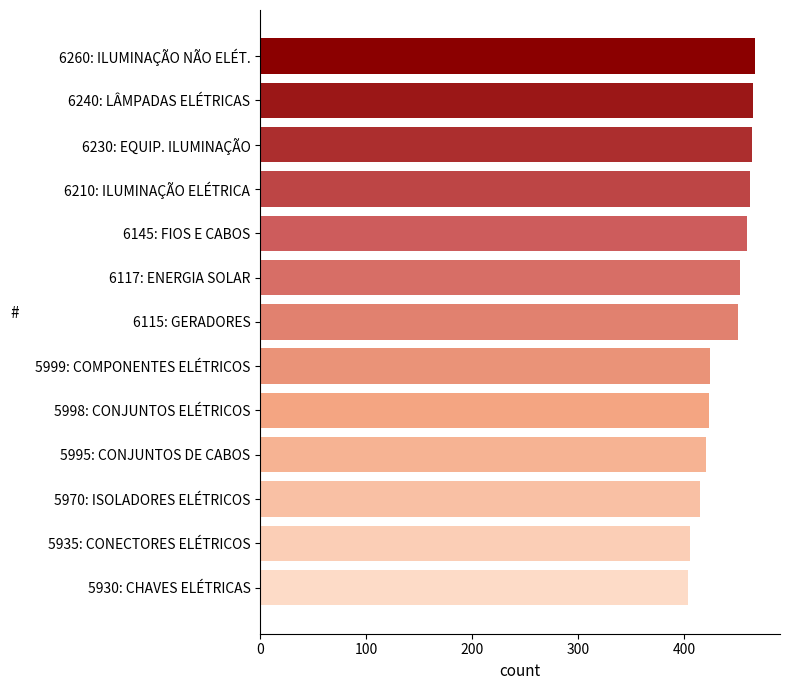

True or false: the data shows 550 at 5970: ISOLADORES ELÉTRICOS.

False